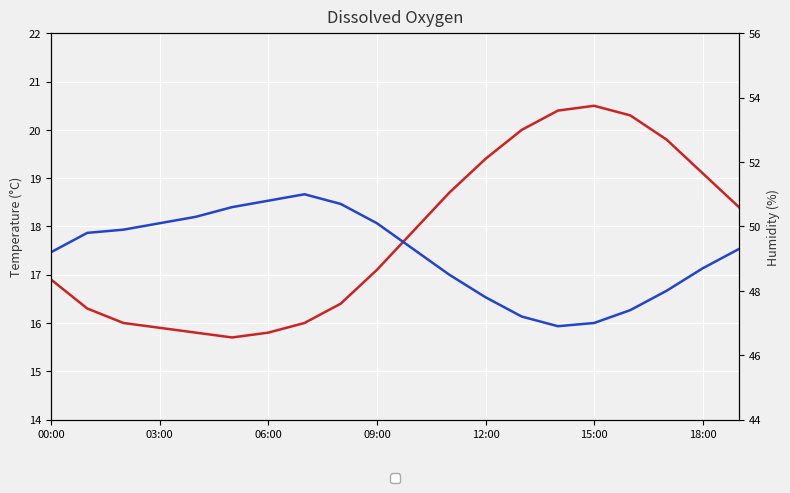

Rank the series by their maximum value, from lowest to highest.

temperature, humidity